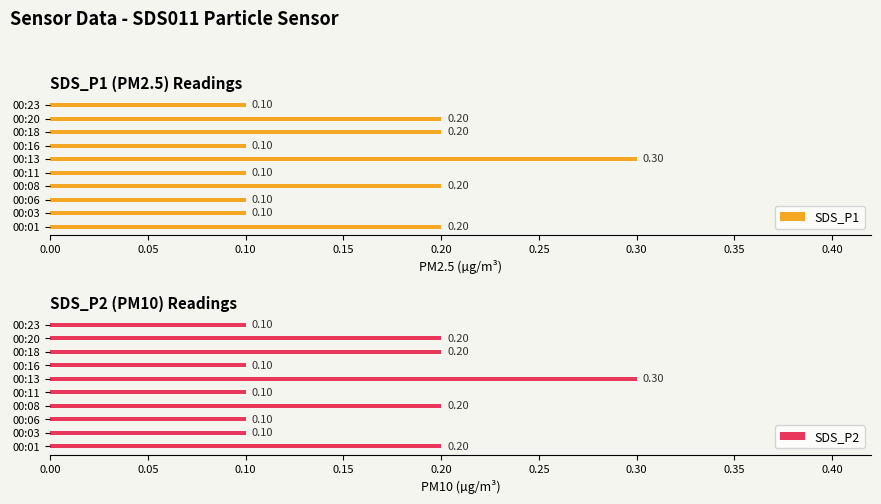

What is the sum of the SDS_P1 values at 00:18 and 00:23?

0.3